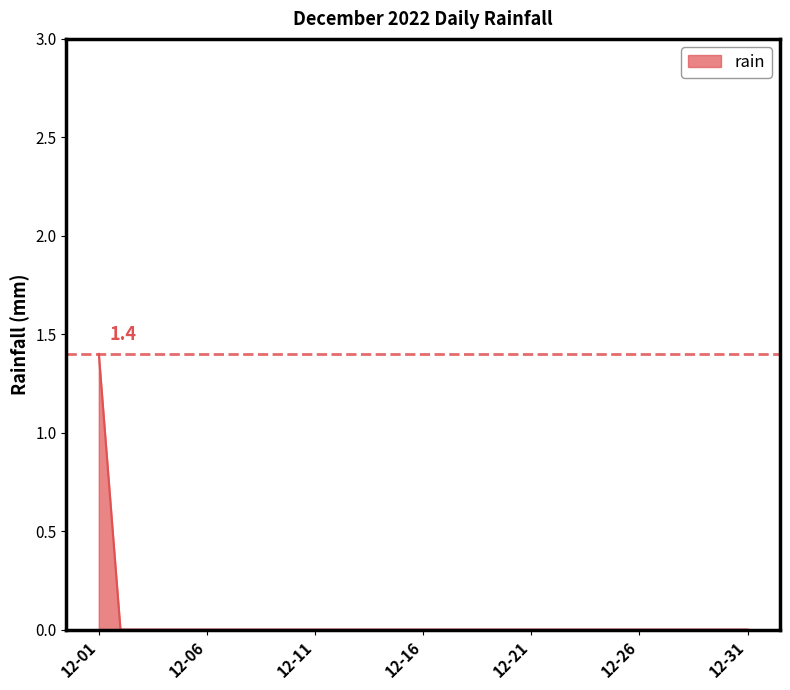

How many lines are shown in the chart?

1